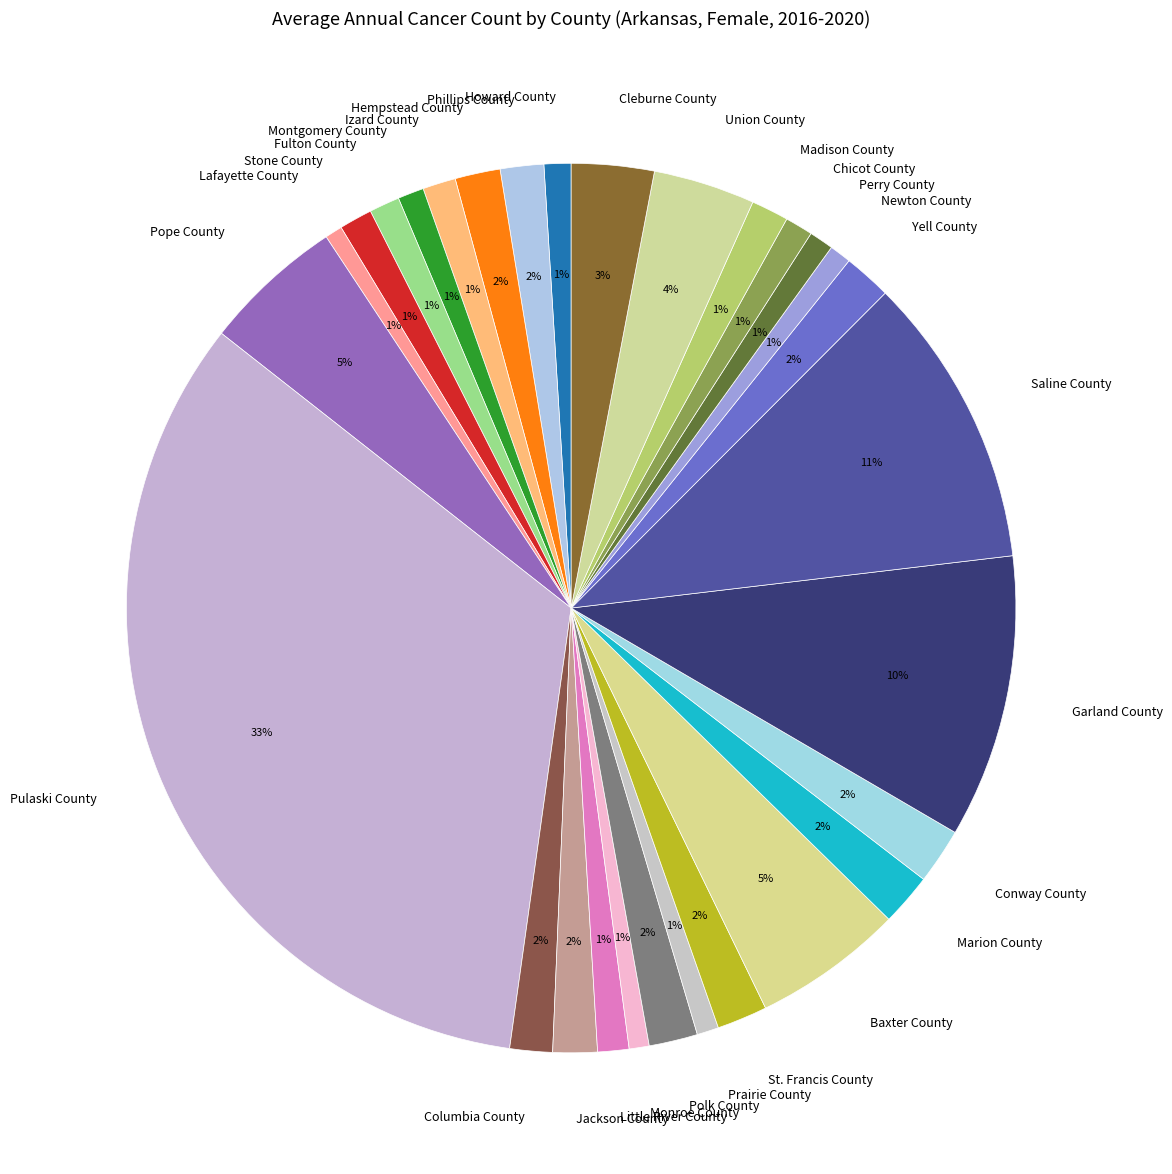

Which has a higher value, Howard County or Pope County?

Pope County